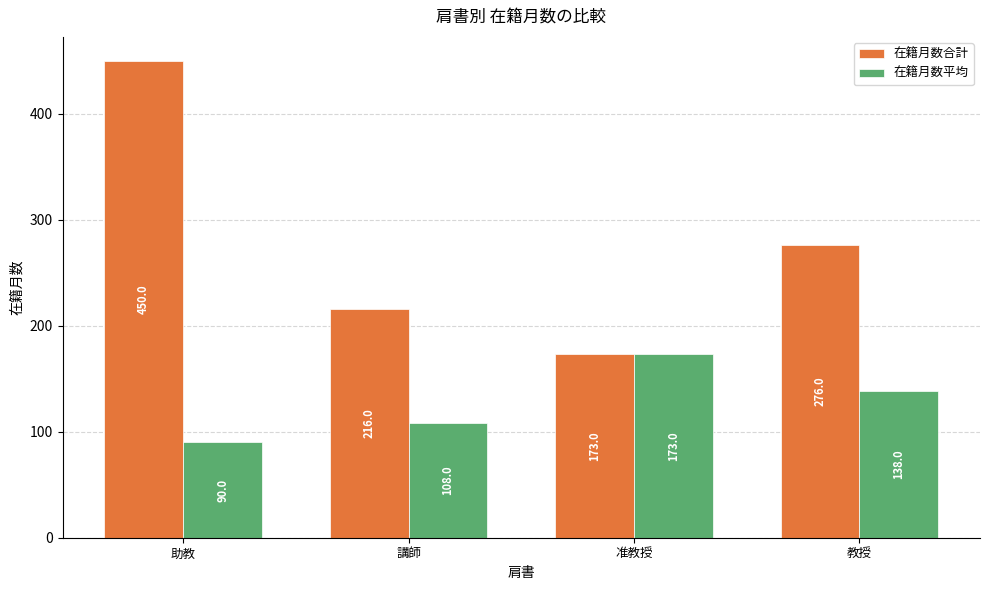

What is the spread (max minus min) of values at 助教?

360